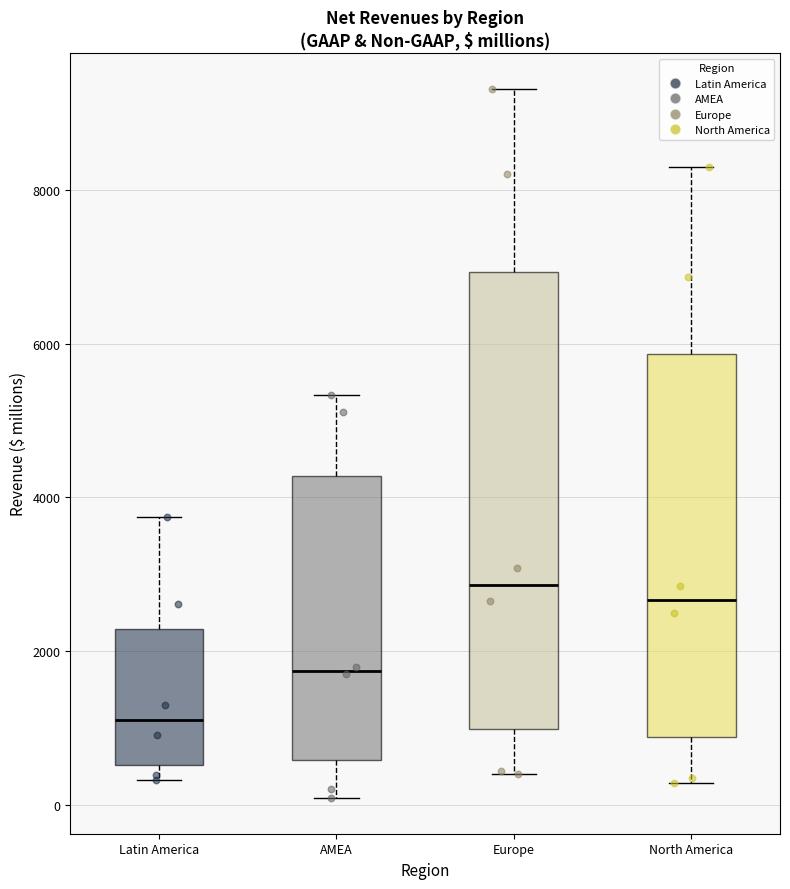

Which box's median line is the lowest?

Latin America